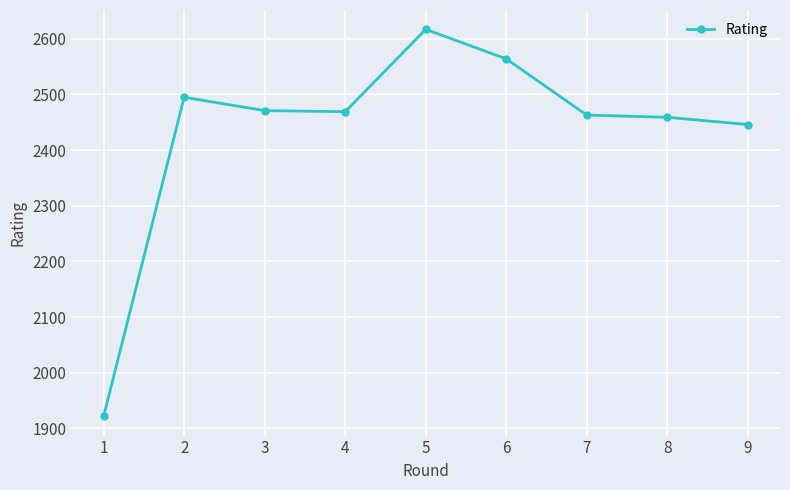

What is the change in value from 1 to 6?

+642